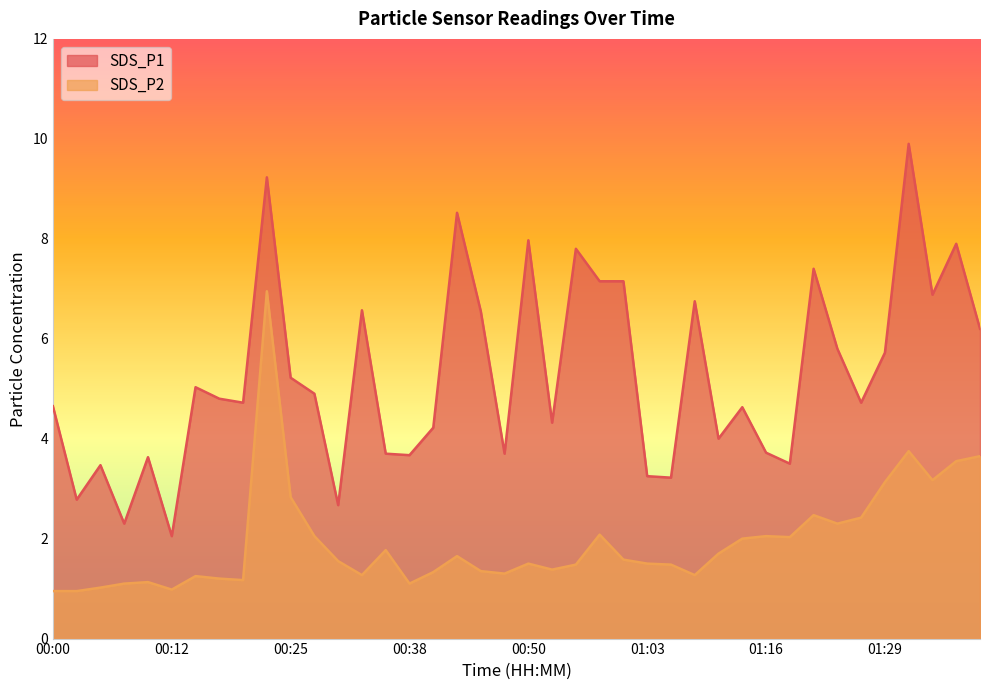

At which label does SDS_P1 reach its minimum?

00:12